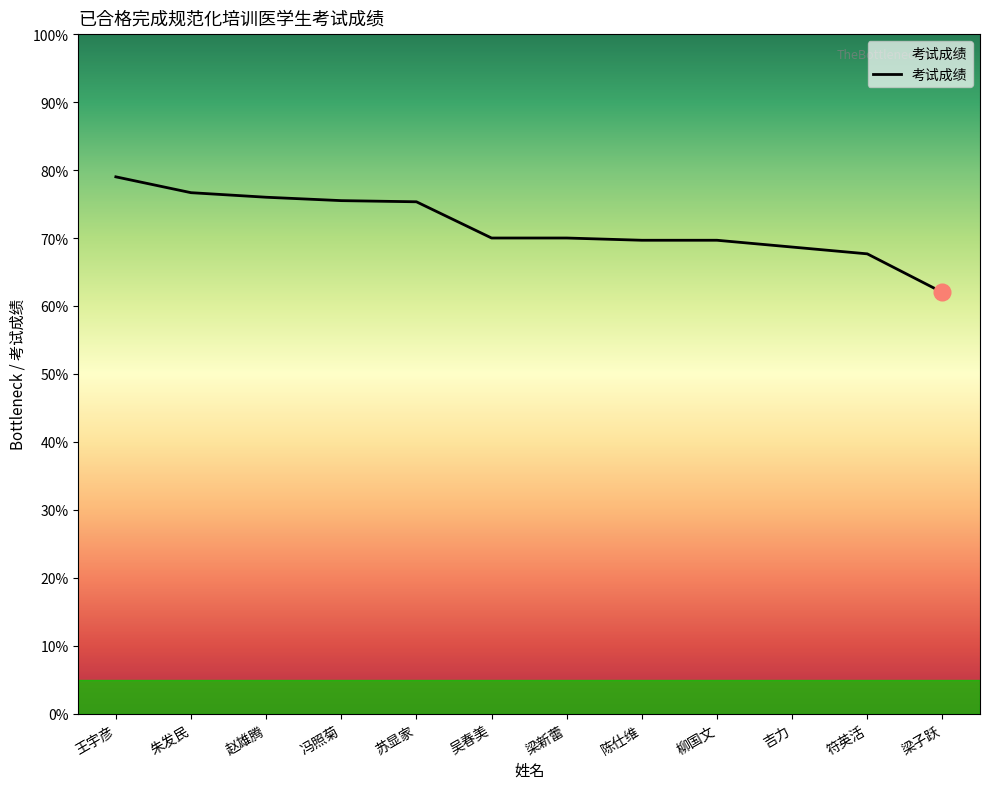

What position from the right is 赵雄腾?

10